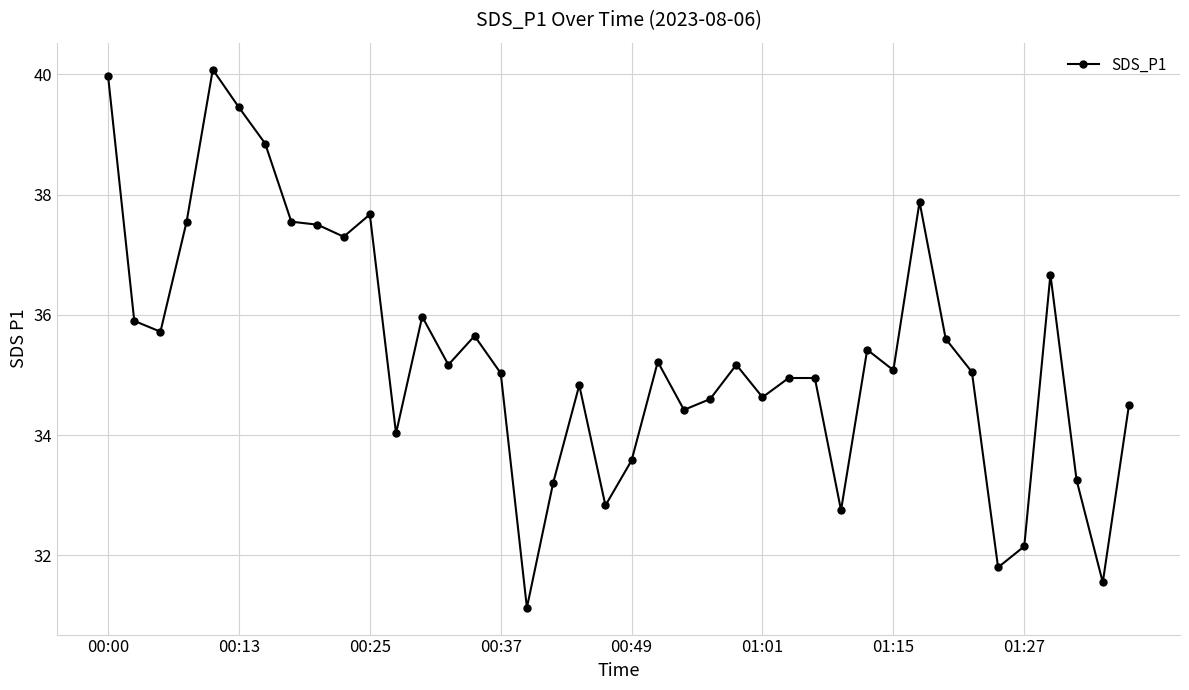

What is the average value?

35.4